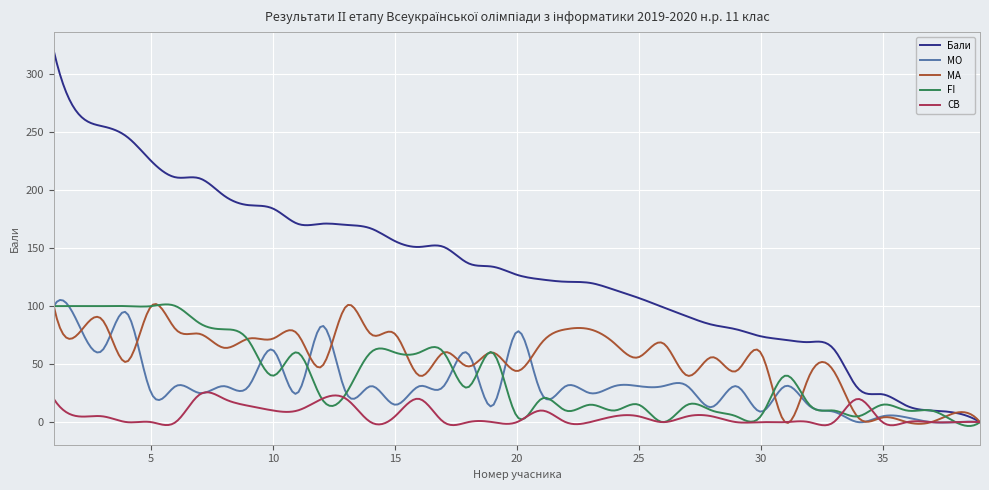

Which series has the largest total across all categories?

Бали